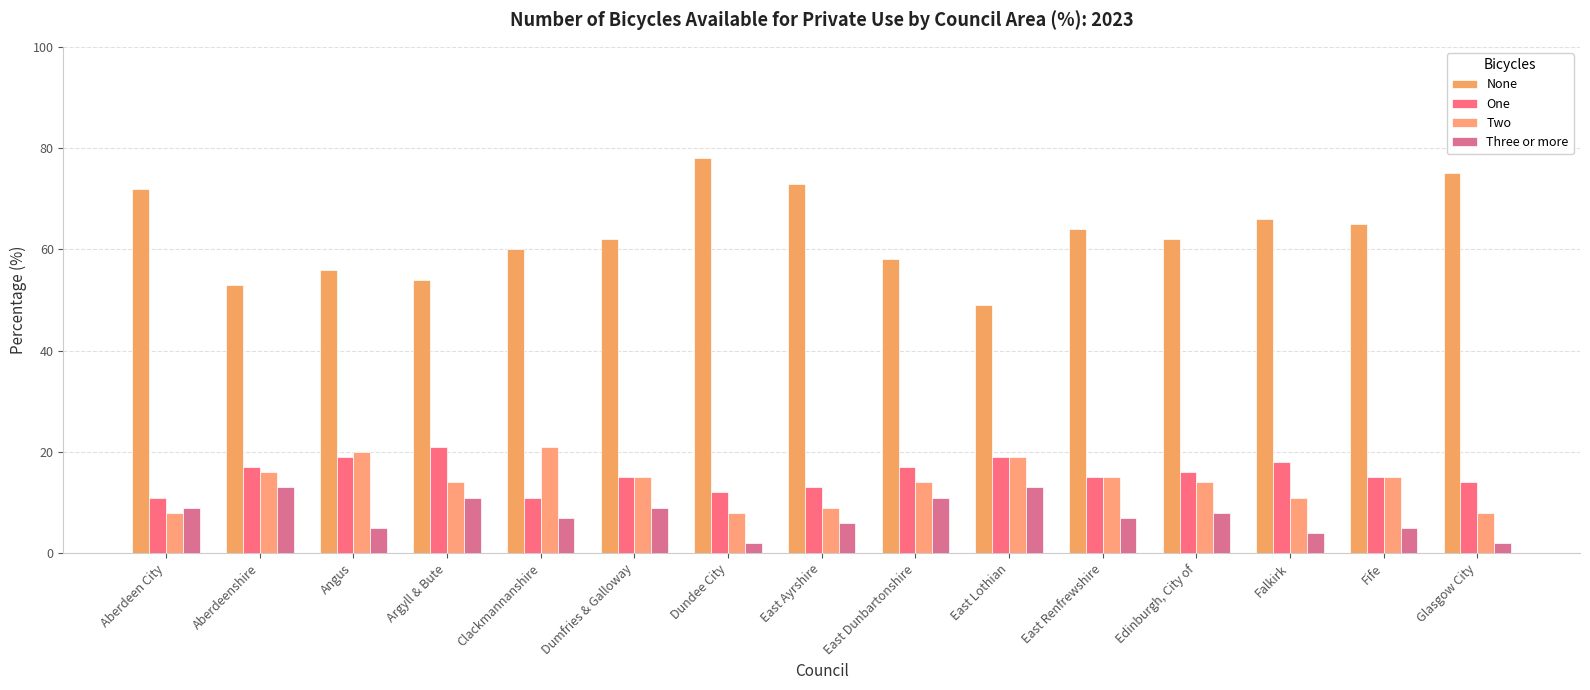

List the series in order of their peak value, highest first.

None, One, Two, Three or more